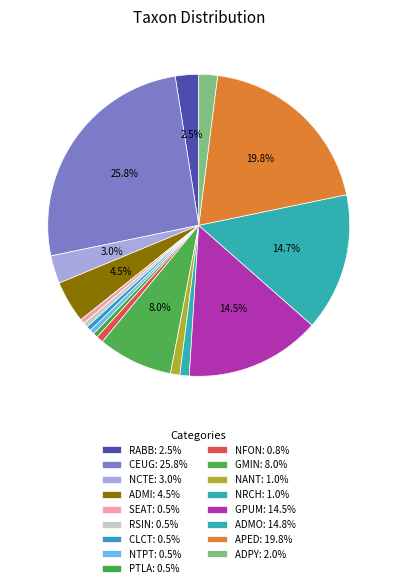

What percentage is the ADMO slice, to the nearest percent?

15%